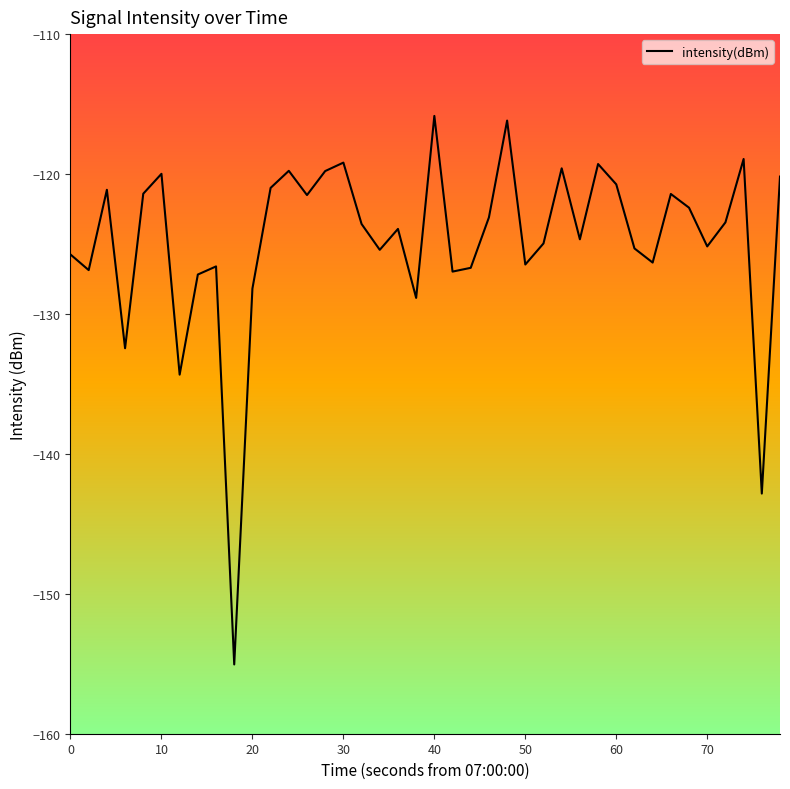

Does the chart have visible grid lines?

No